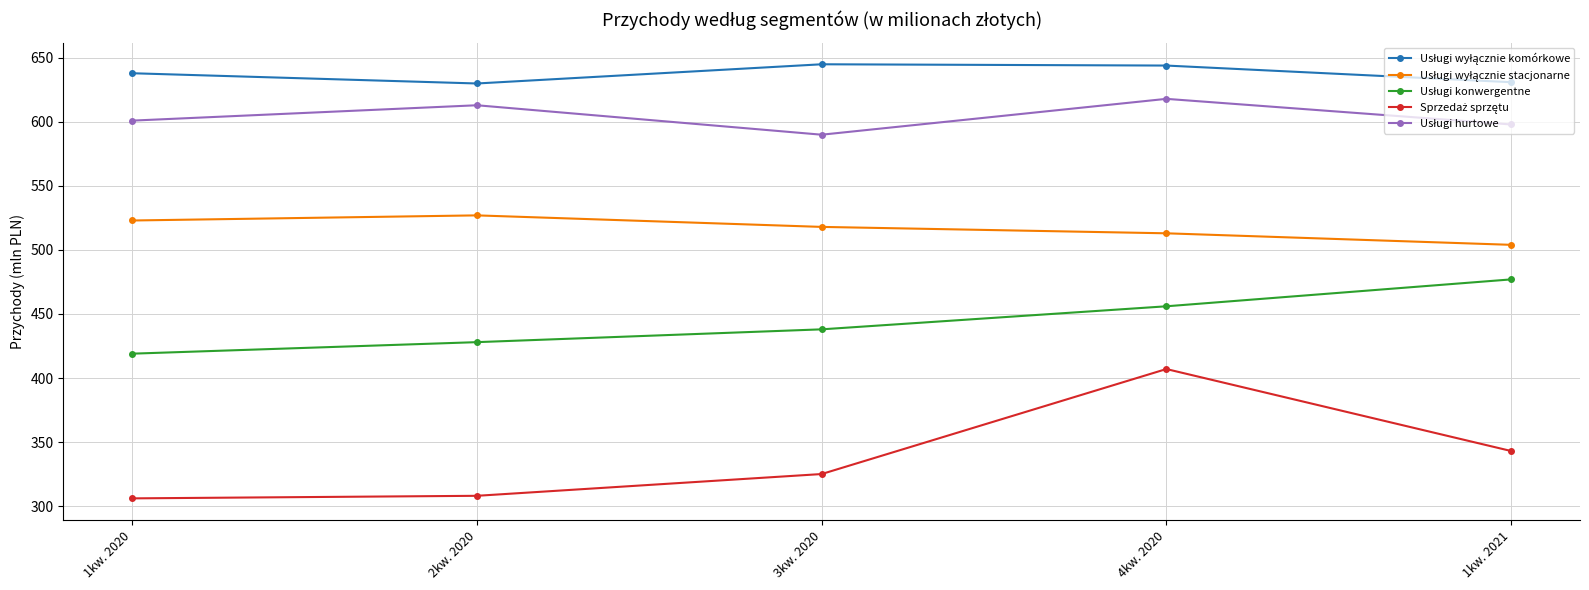

At how many categories does at least one series exceed 313?

5